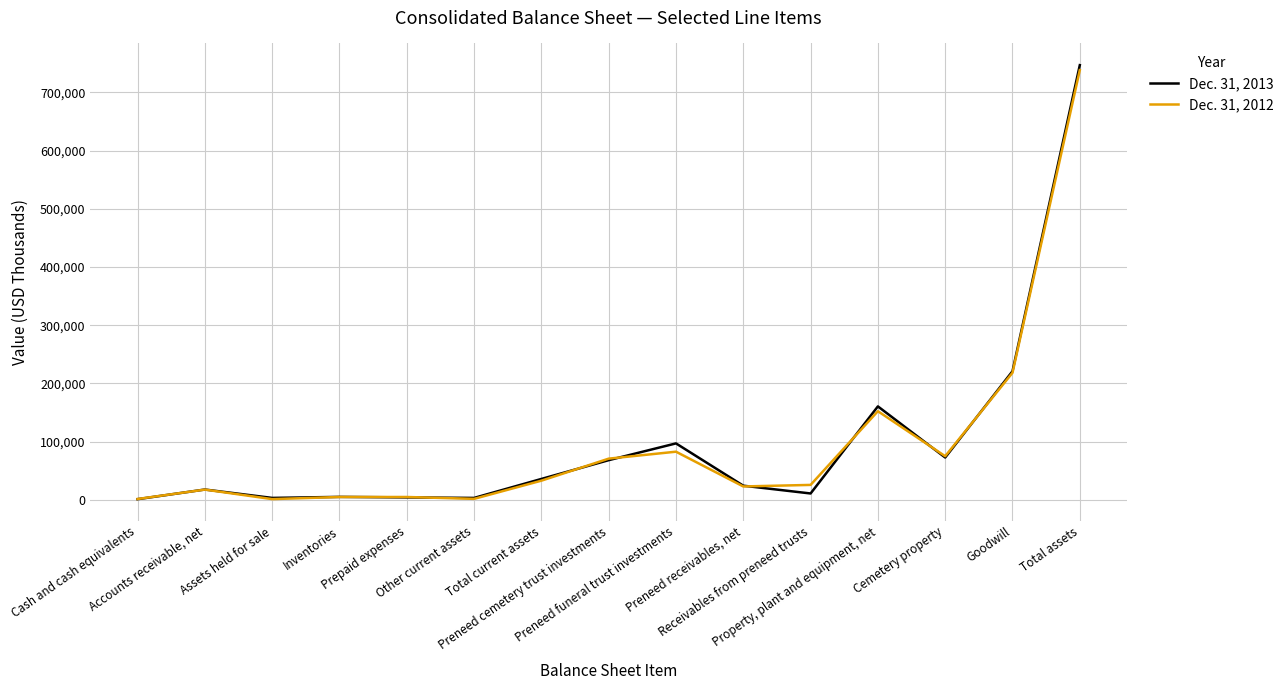

At how many categories does at least one series exceed 274104?

1